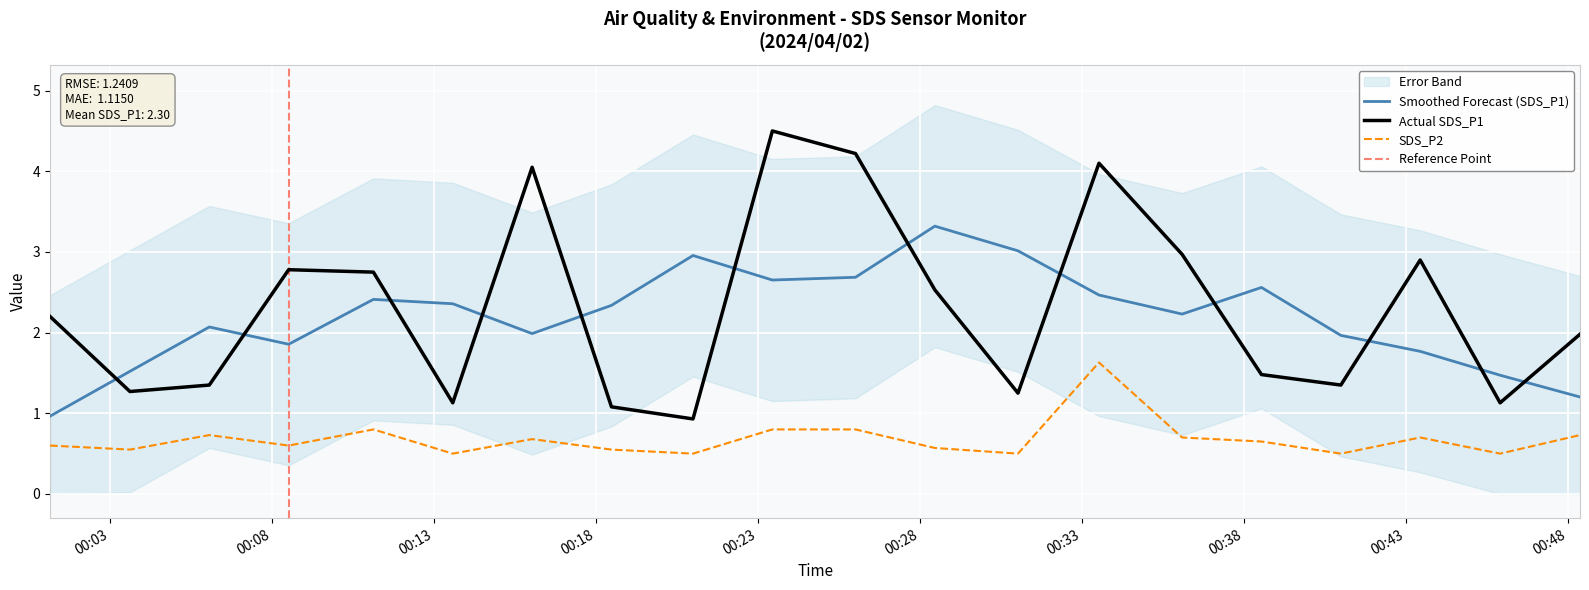

What is the highest value of the SDS_P2 series?

1.6